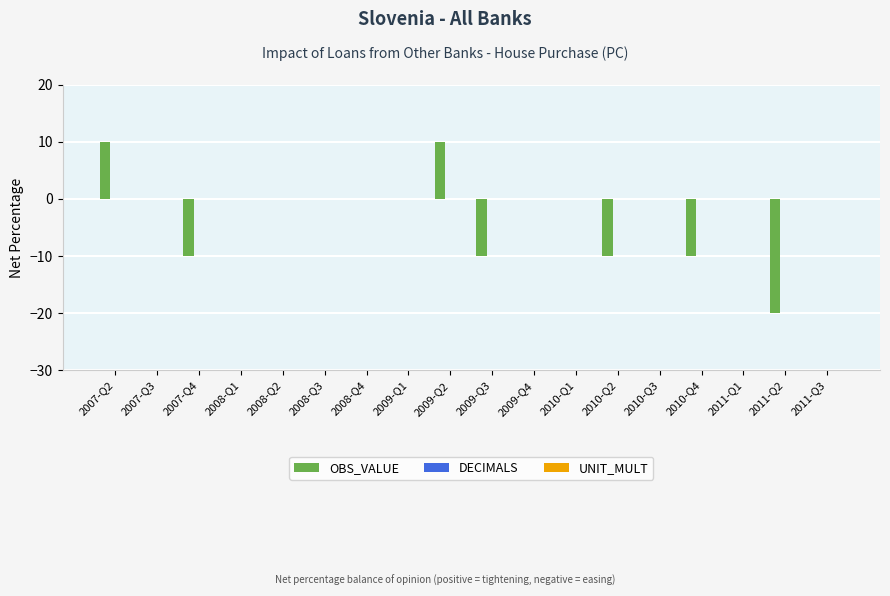

Reading left to right, list all the values displayed in this chart.

2007-Q2=10	2007-Q3=0	2007-Q4=-10	2008-Q1=0	2008-Q2=0	2008-Q3=0	2008-Q4=0	2009-Q1=0	2009-Q2=10	2009-Q3=-10	2009-Q4=0	2010-Q1=0	2010-Q2=-10	2010-Q3=0	2010-Q4=-10	2011-Q1=0	2011-Q2=-20	2011-Q3=0